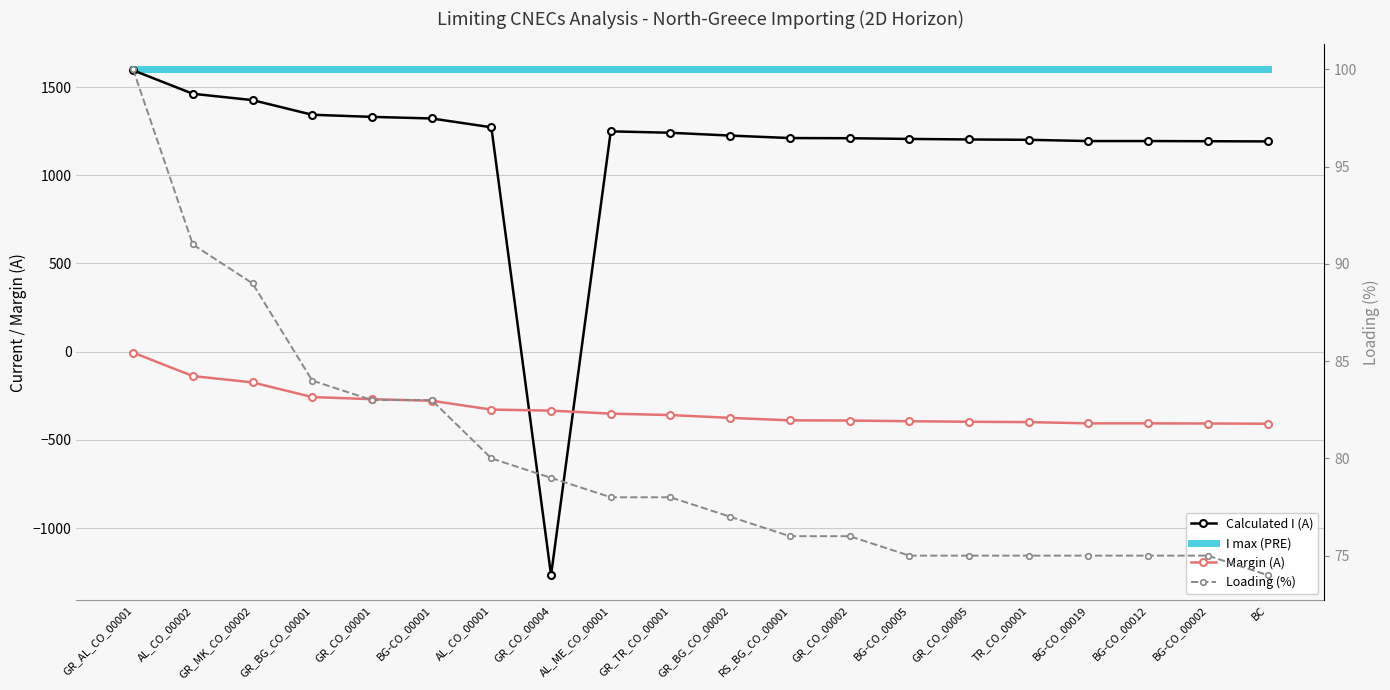

Which series has the largest total across all categories?

I max (PRE)